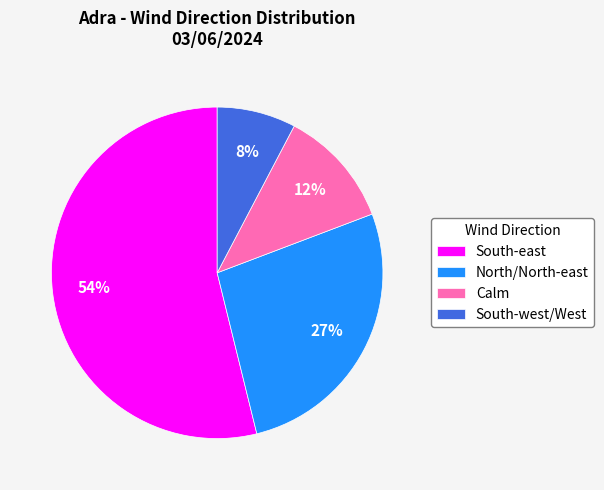

Is there a majority slice in this chart?

Yes